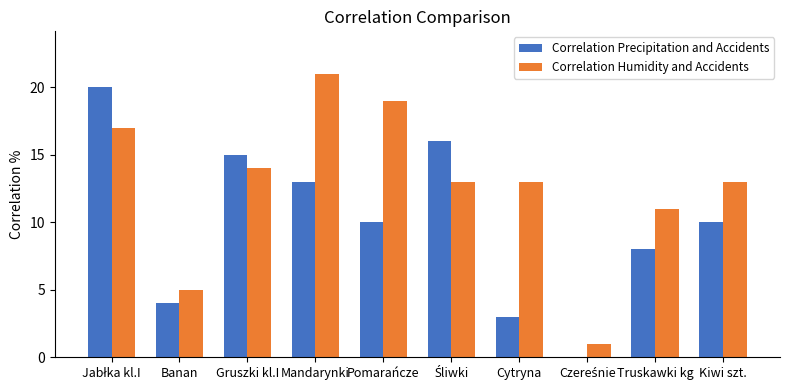

What is the sum of all Correlation Humidity and Accidents values?

127